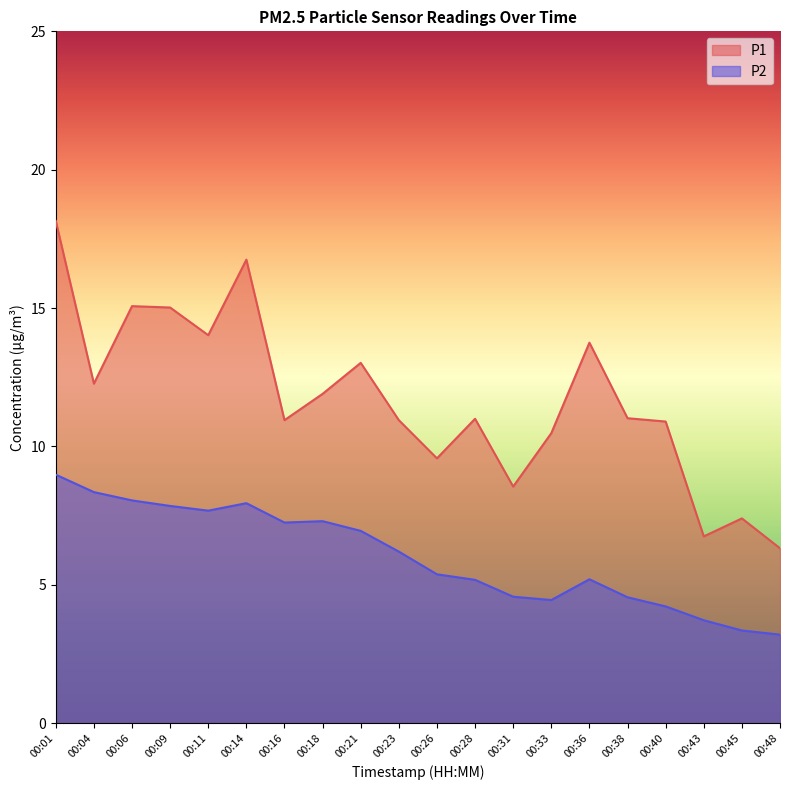

At how many categories does at least one series exceed 5?

20